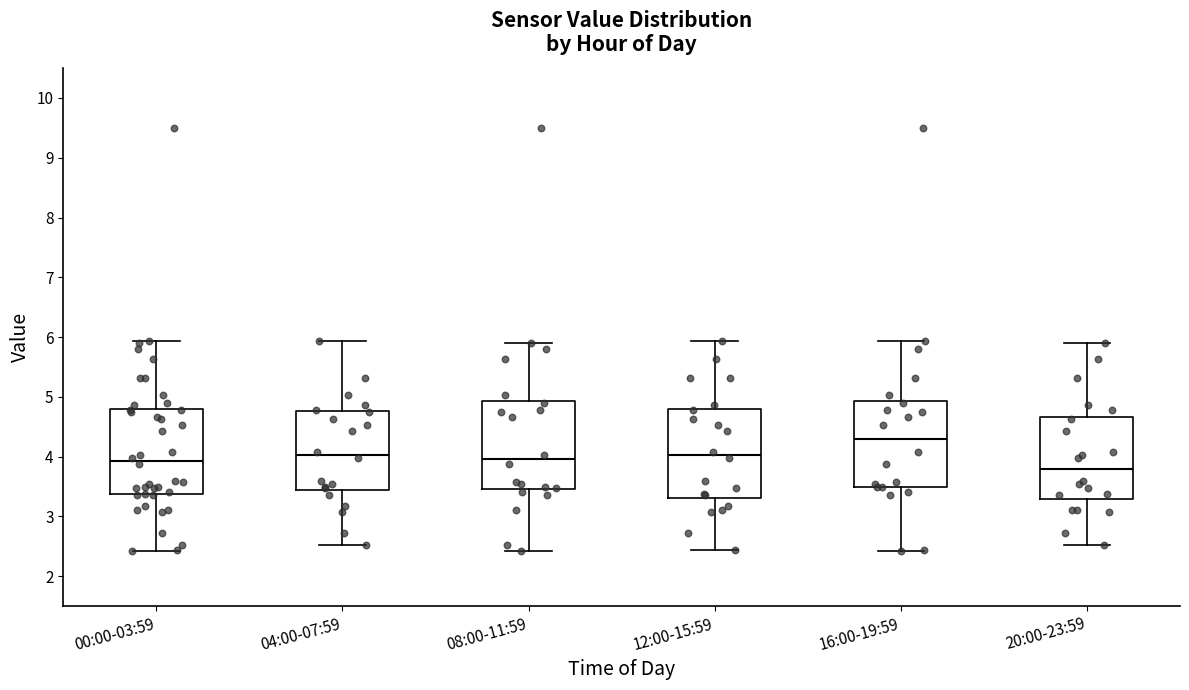

Where is the upper edge of the box for 08:00-11:59 on the y-axis? The values are not printed on the chart, so give them approximately, as read against the axis.

4.9